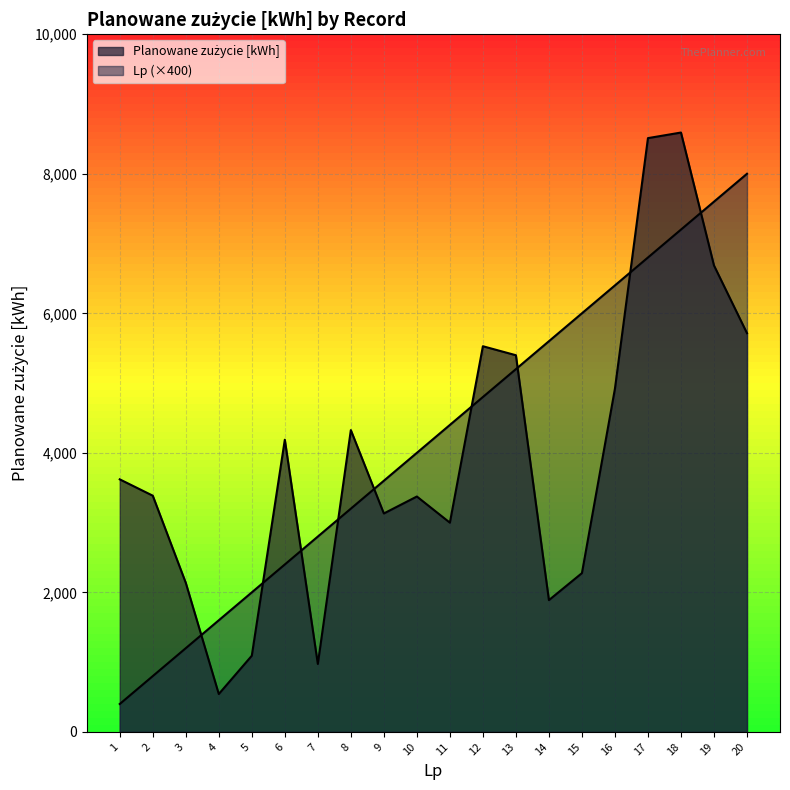

What is the approximate value of Planowane zużycie [kWh] at 13, to the nearest 50?

5400